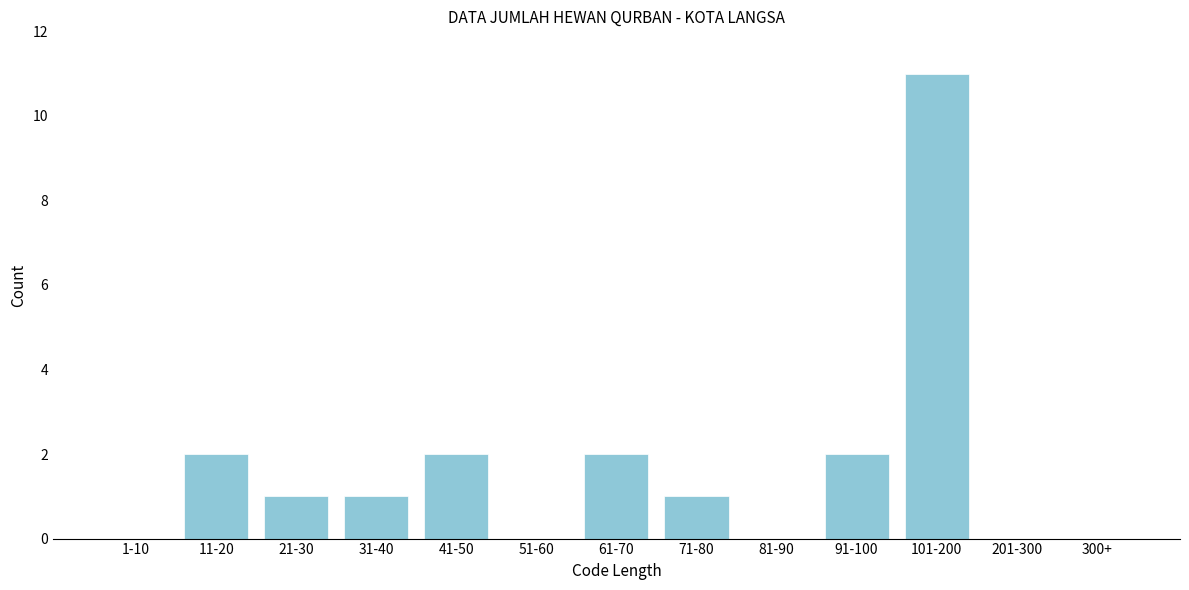

Reading left to right, what are all the values shown in this chart?

1-10=0	11-20=2	21-30=1	31-40=1	41-50=2	51-60=0	61-70=2	71-80=1	81-90=0	91-100=2	101-200=11	201-300=0	300+=0